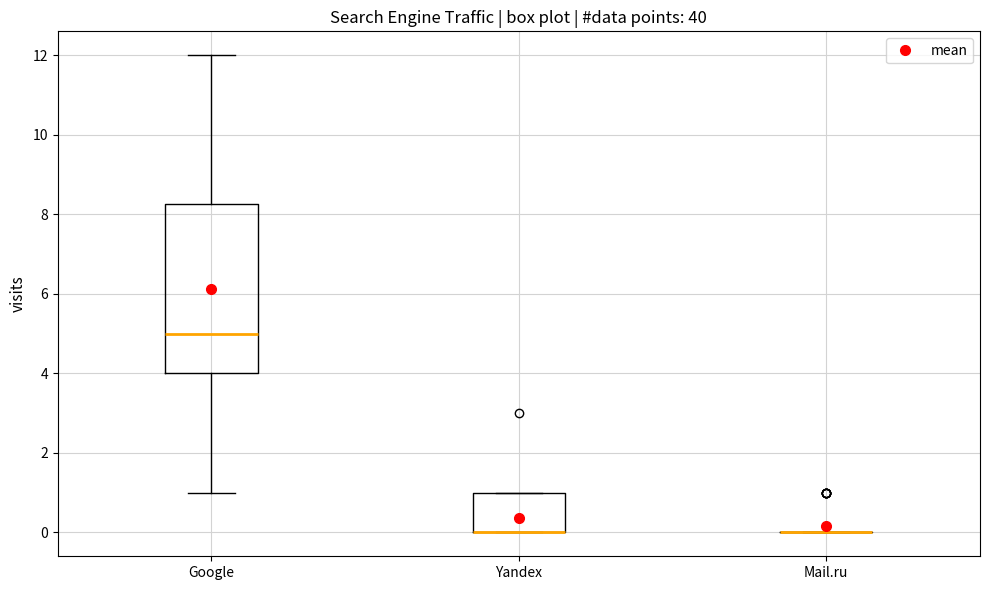

Reading left to right, read every box against the y-axis: the position of its median line, the range the box covers, and the ends of its whiskers. The values are not printed on the chart, so give them approximately, as read against the axis.

Google: median 5.0, box 4.0 to 8.2, whiskers 1.0 to 12.0
Yandex: median 0.0 (drawn on the box's lower edge), box 0.0 to 1.0, whiskers 0.0 to 1.0
Mail.ru: box collapsed to a line at 0.0, whiskers 0.0 to 0.0